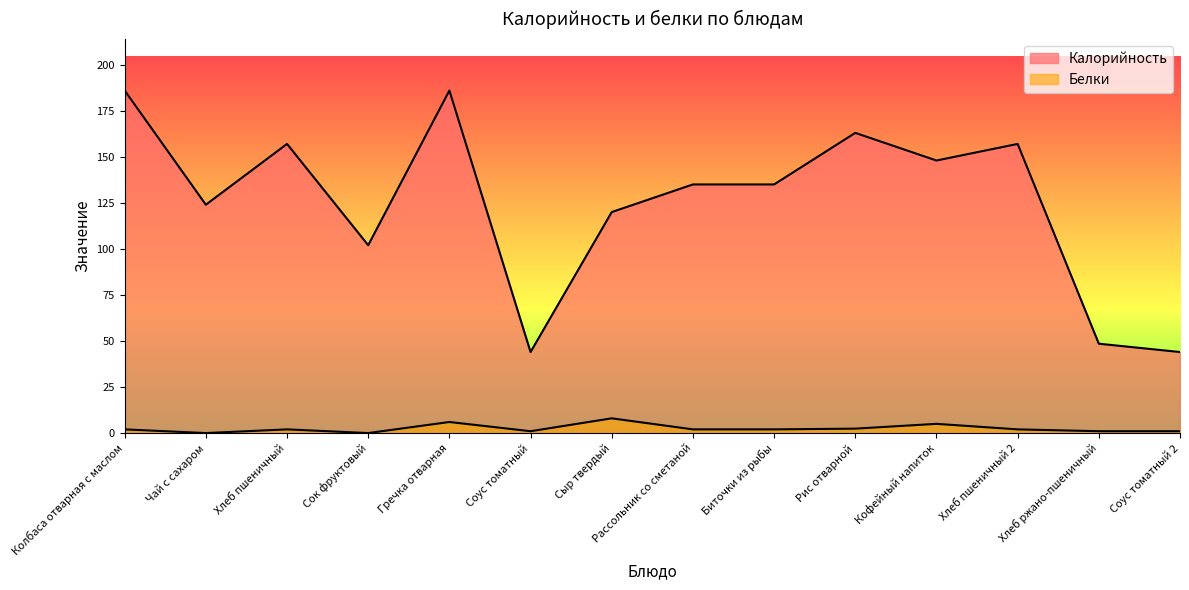

In Калорийность, how many points are lower than both neighbors (excluding endpoints)?

4